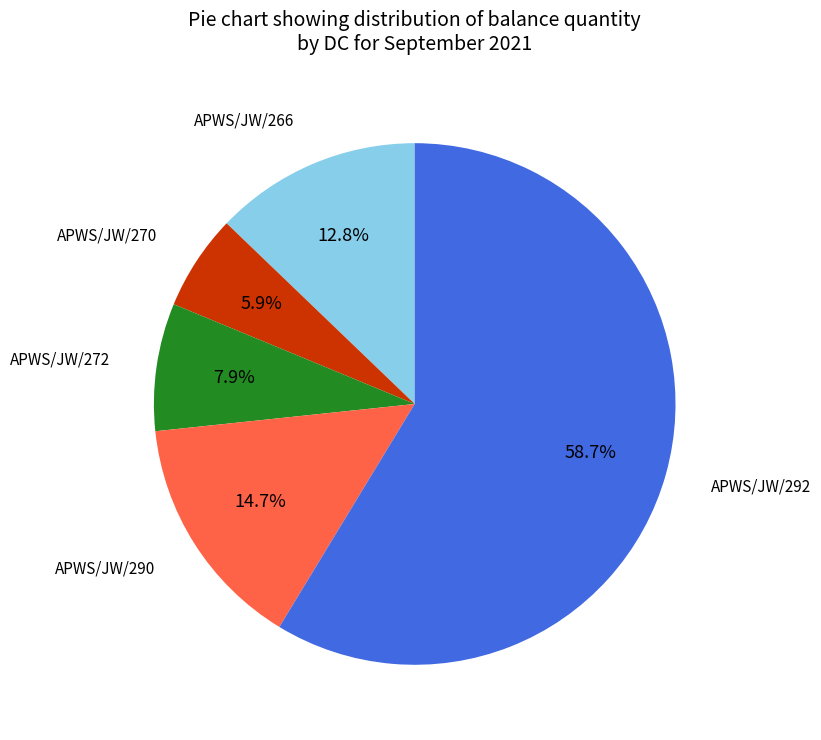

Count the number of slices in the pie.

5